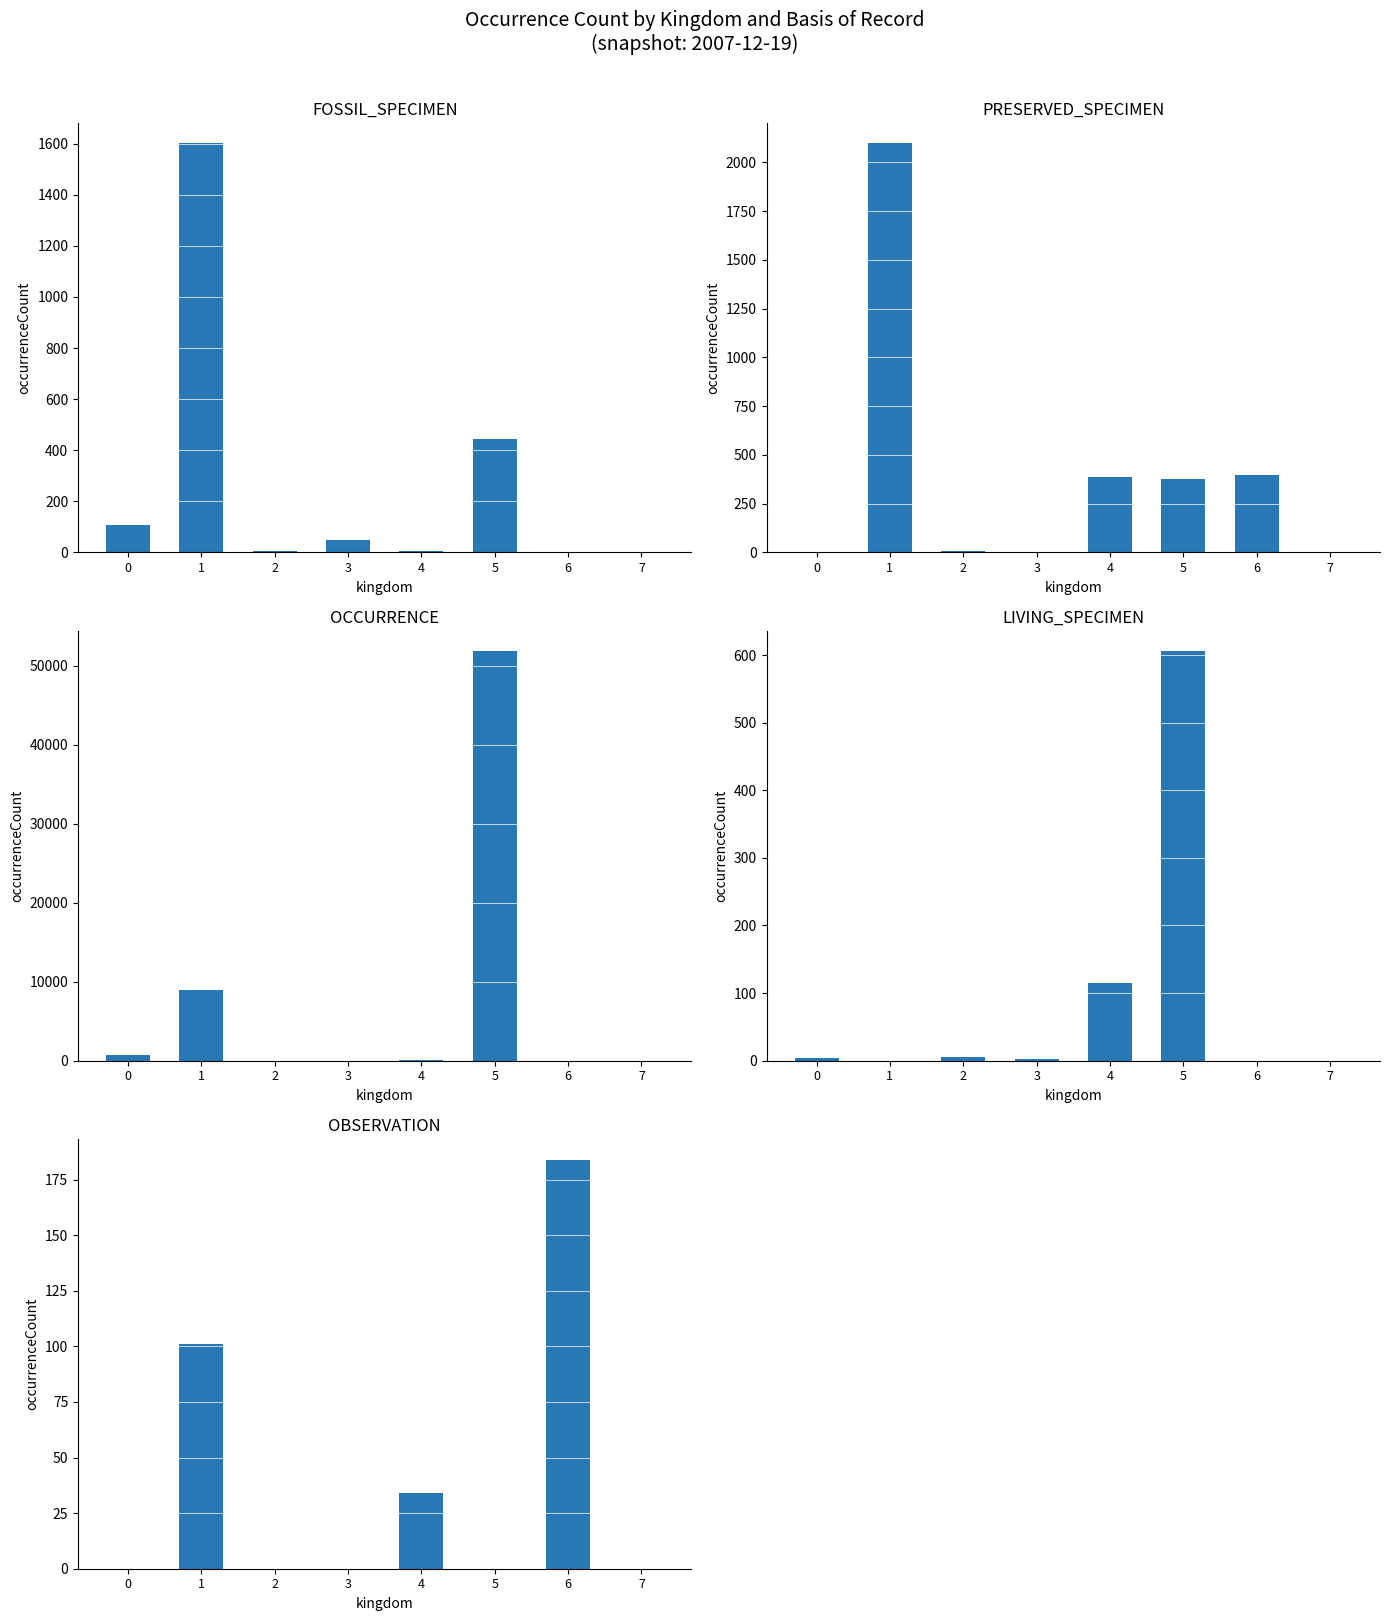

Reading right to left, transcribe all the data shown in this chart.

FOSSIL_SPECIMEN: 0	0	444	5	47	7	1602	107
PRESERVED_SPECIMEN: 0	397	374	385	3	6	2099	4
OCCURRENCE: 1	0	51808	26	0	0	8897	647
LIVING_SPECIMEN: 0	0	606	115	2	5	0	4
OBSERVATION: 0	184	0	34	0	0	101	0